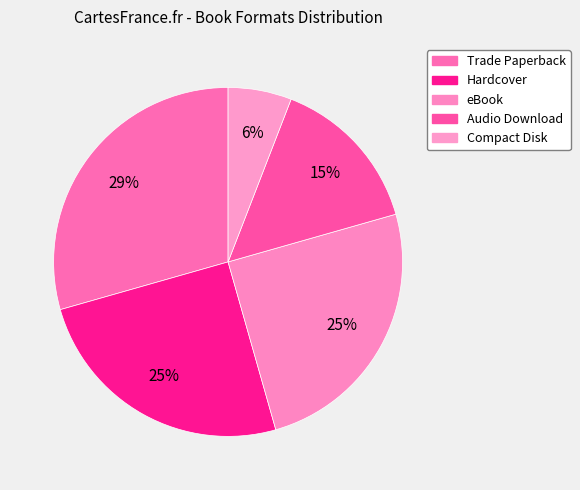

To the nearest percent, what is the combined percentage of Audio Download and eBook?

40%